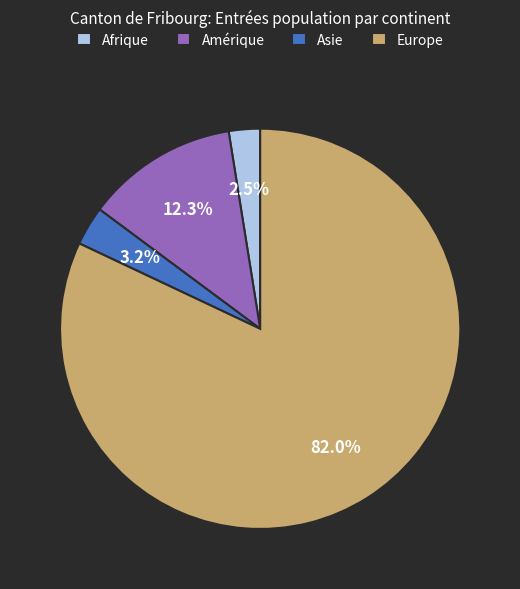

Rank the categories by value from highest to lowest.

Europe, Amérique, Asie, Afrique